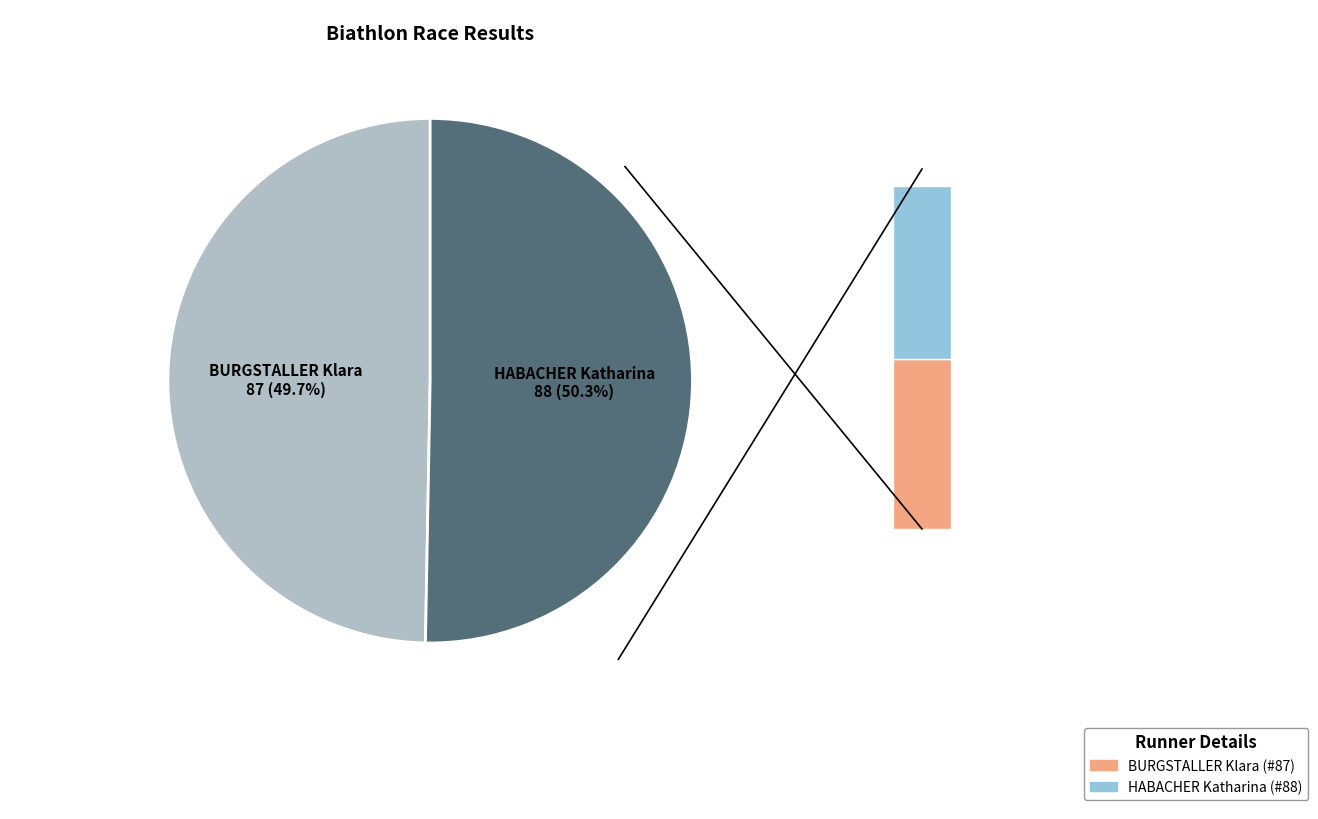

What is the majority slice?

2